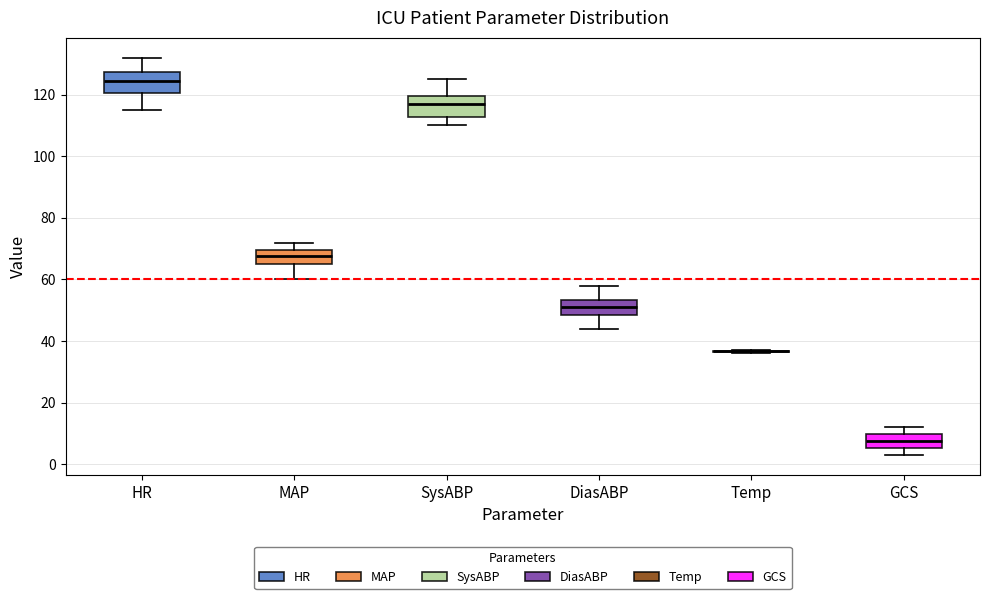

Reading left to right, read every box against the y-axis: the position of its median line, the range the box covers, and the ends of its whiskers. The values are not printed on the chart, so give them approximately, as read against the axis.

HR: median 124, box 120 to 128, whiskers 116 to 132
MAP: median 68, box 66 to 70, whiskers 60 to 72
SysABP: median 118, box 112 to 120, whiskers 110 to 126
DiasABP: median 52, box 48 to 54, whiskers 44 to 58
Temp: box collapsed to a line at 36, whiskers 36 to 38
GCS: median 8, box 6 to 10, whiskers 4 to 12